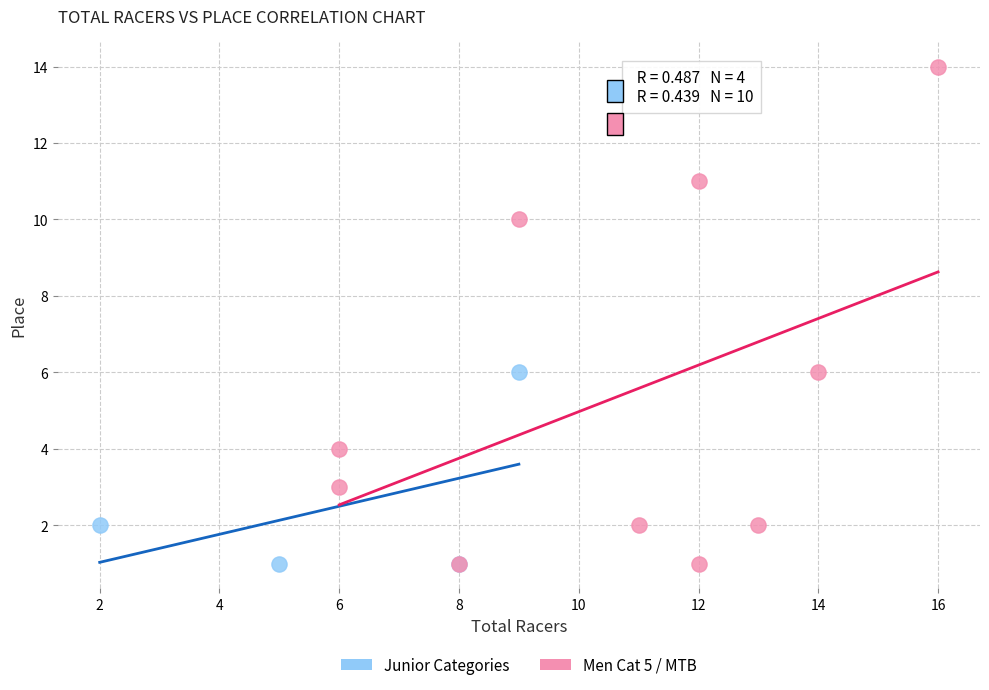

Which series reaches the maximum Y coordinate?

Men Cat 5 / MTB